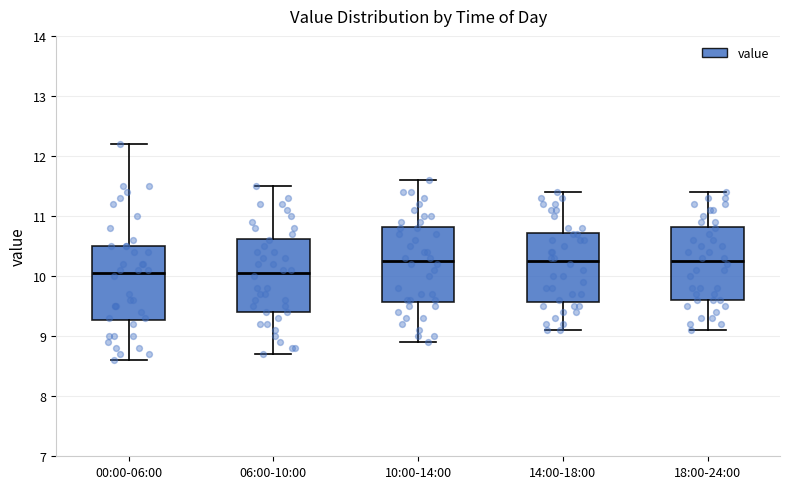

Where does the median line of the box for 06:00-10:00 sit on the y-axis? The values are not printed on the chart, so give them approximately, as read against the axis.

10.1